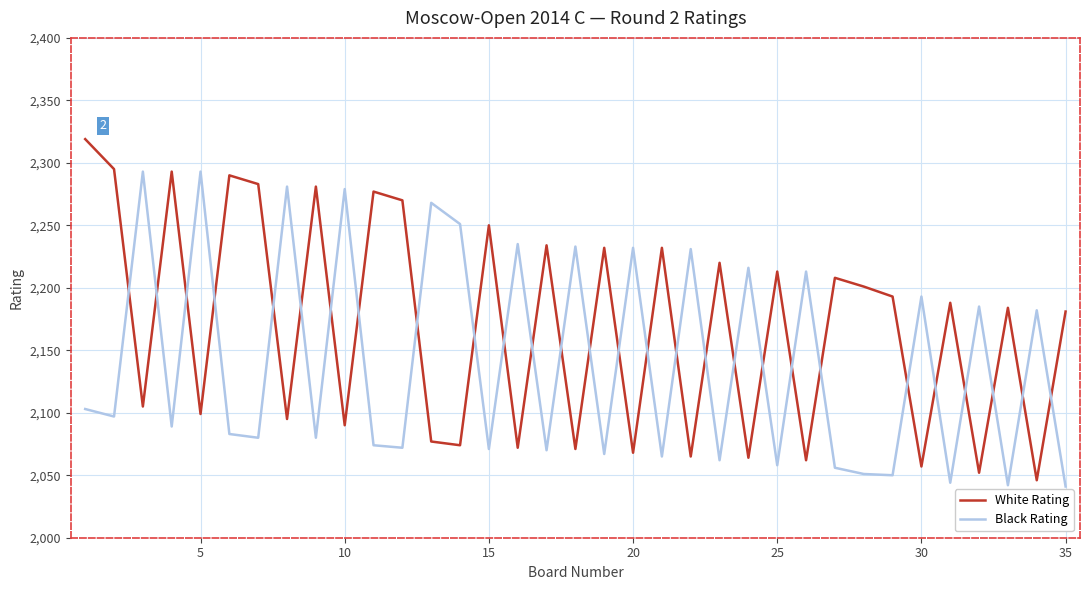

What is the average value of the White Rating series?

2170